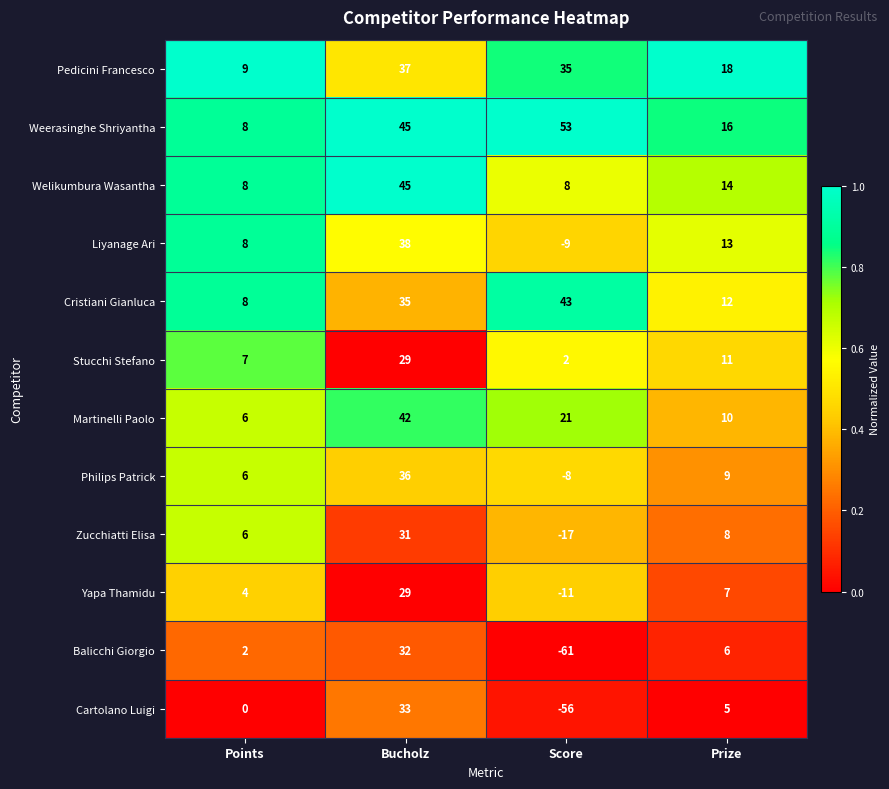

True or false: Weerasinghe Shriyantha has a value of 72 at Score.

False